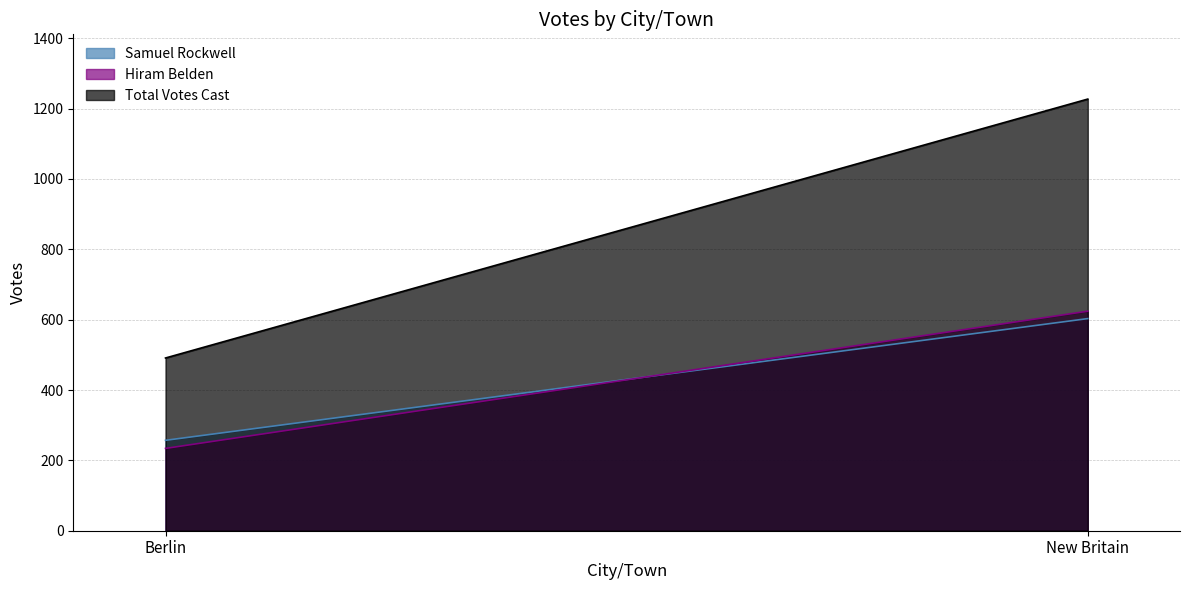

Is the value of Total Votes Cast at Berlin greater than the value of Hiram Belden at Berlin?

Yes